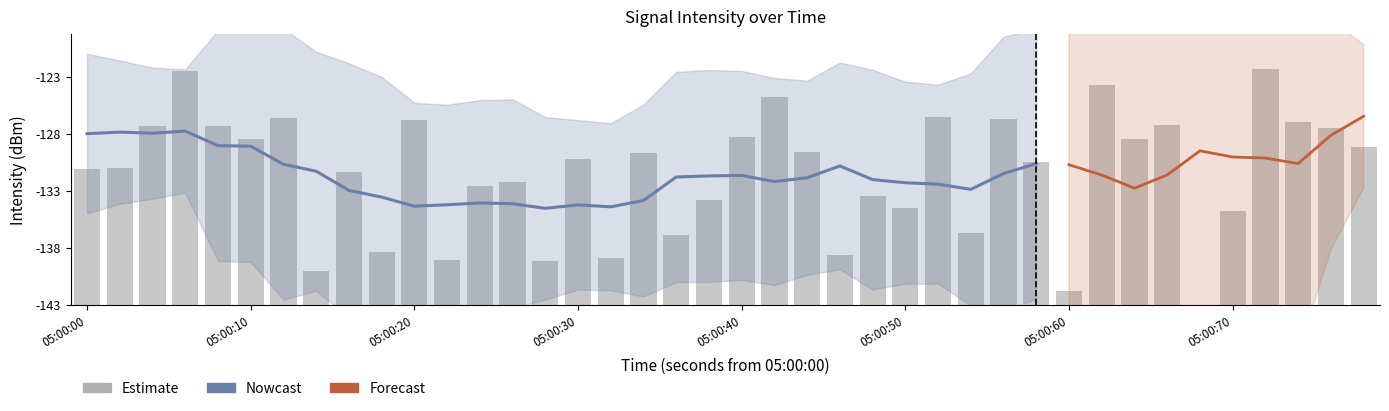

Reading left to right, extract all data points from this chart.

11.9	12.0	15.7	20.5	15.7	14.6	16.4	3.0	11.6	4.6	16.2	4.0	10.4	10.8	3.8	12.8	4.1	13.3	6.1	9.2	14.7	18.2	13.4	4.4	9.6	8.5	16.5	6.3	16.3	12.5	1.2	19.3	14.5	15.8	0.0	8.2	20.7	16.1	15.5	13.9